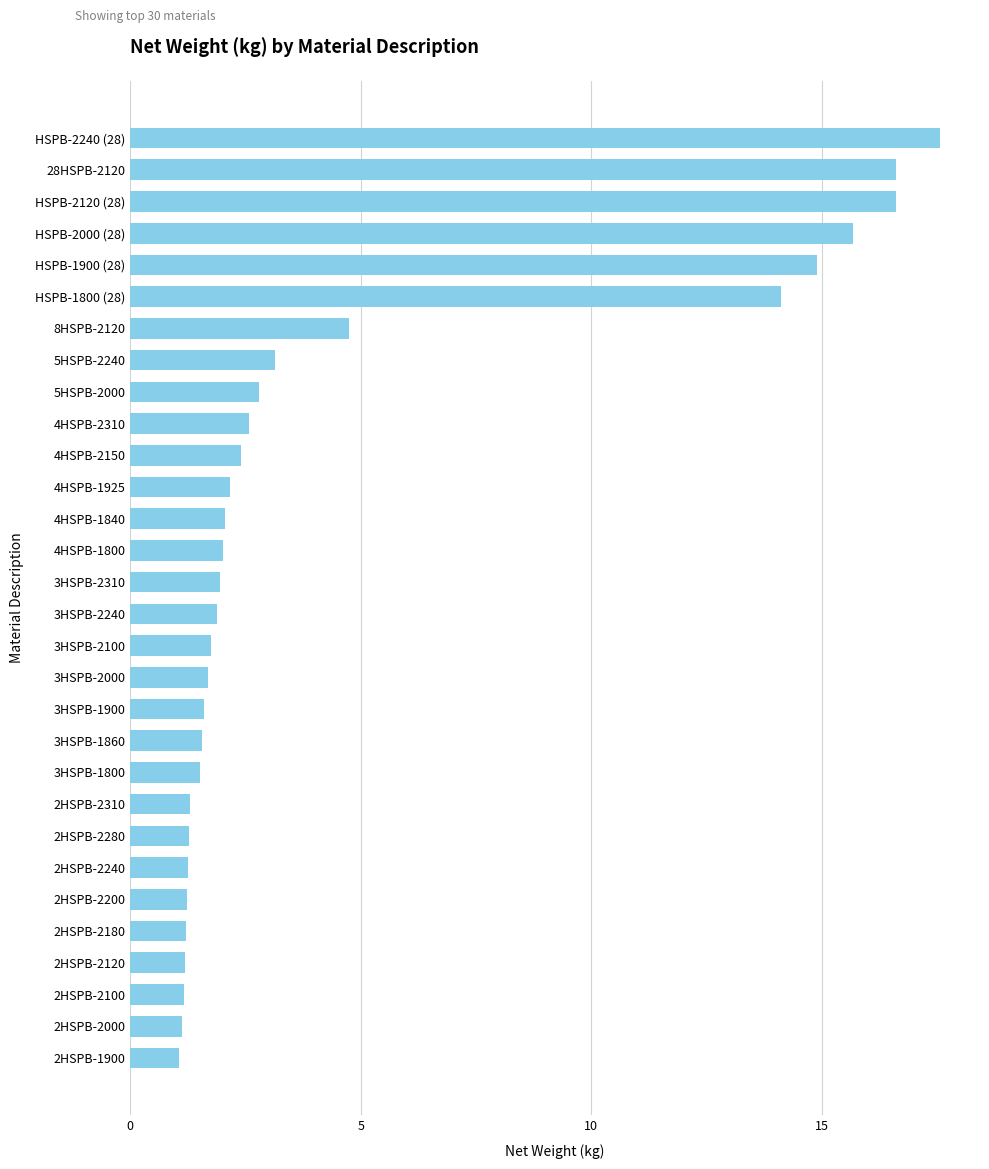

What is the smallest value displayed?

1.1